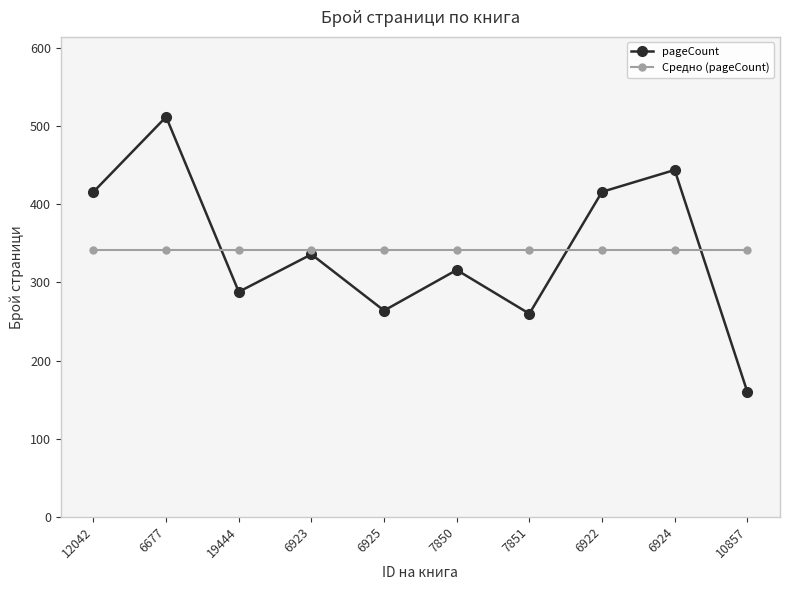

Reading left to right, what are all the values shown in this chart?

pageCount: 12042=416.0	6677=512.0	19444=288.0	6923=336.0	6925=264.0	7850=316.0	7851=260.0	6922=416.0	6924=444.0	10857=160.0
Средно (pageCount): 12042=341.2	6677=341.2	19444=341.2	6923=341.2	6925=341.2	7850=341.2	7851=341.2	6922=341.2	6924=341.2	10857=341.2